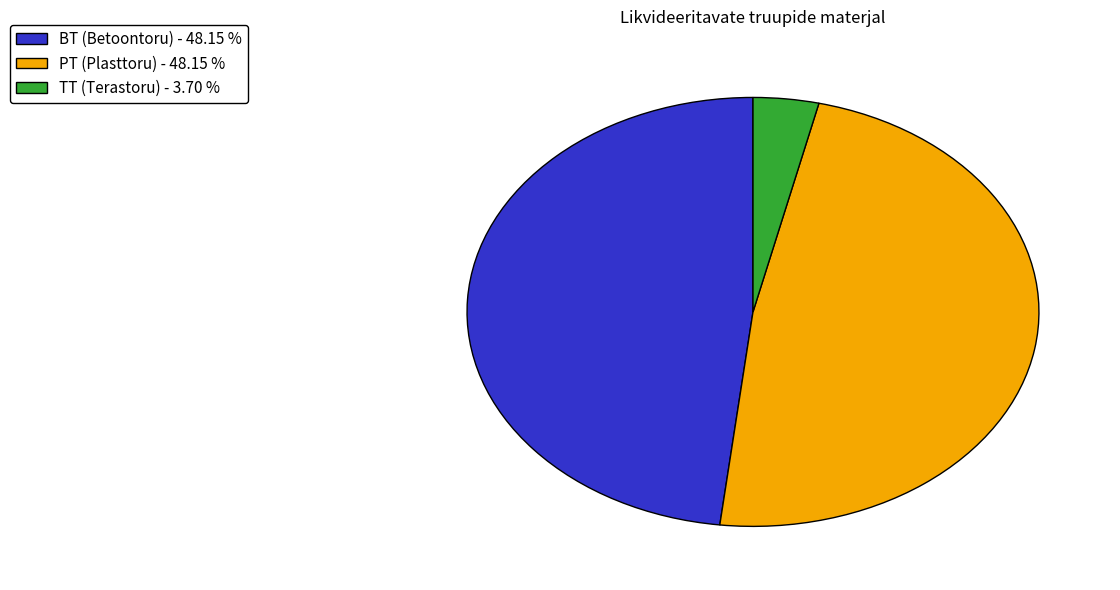

Does TT (Terastoru) - 3.70 % represent more than half of the total?

No